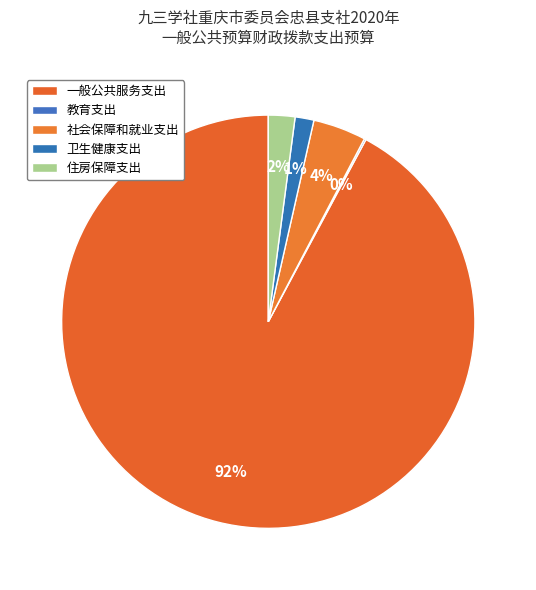

True or false: 一般公共服务支出 accounts for 92% of the total.

True